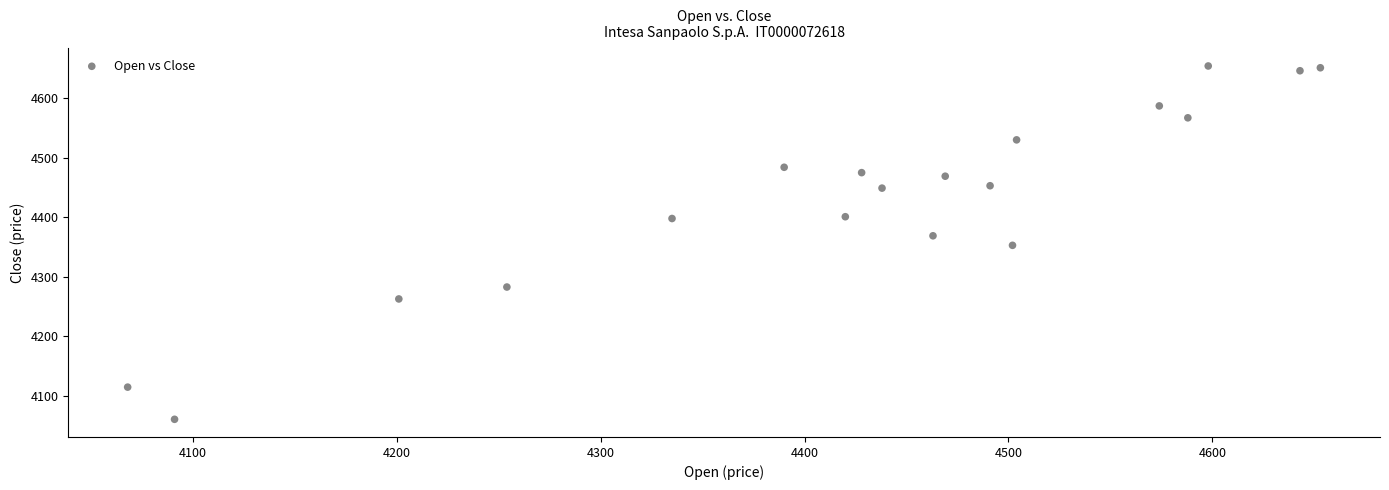

What is the range of X values (max minus min)?

585